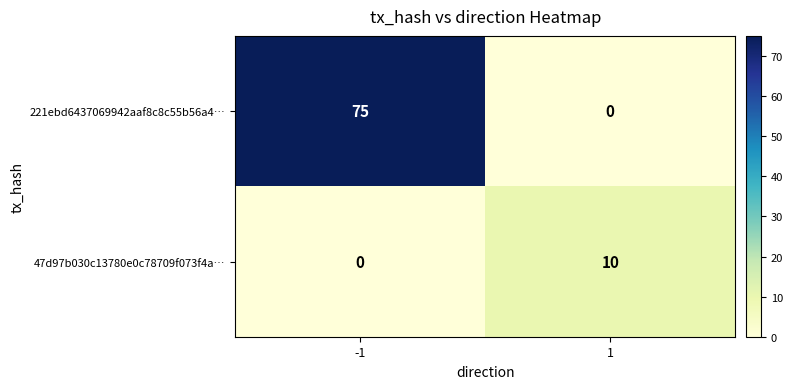

Is it true that 221ebd6437069942aaf8c8c55b56a4… equals 108 at -1?

False